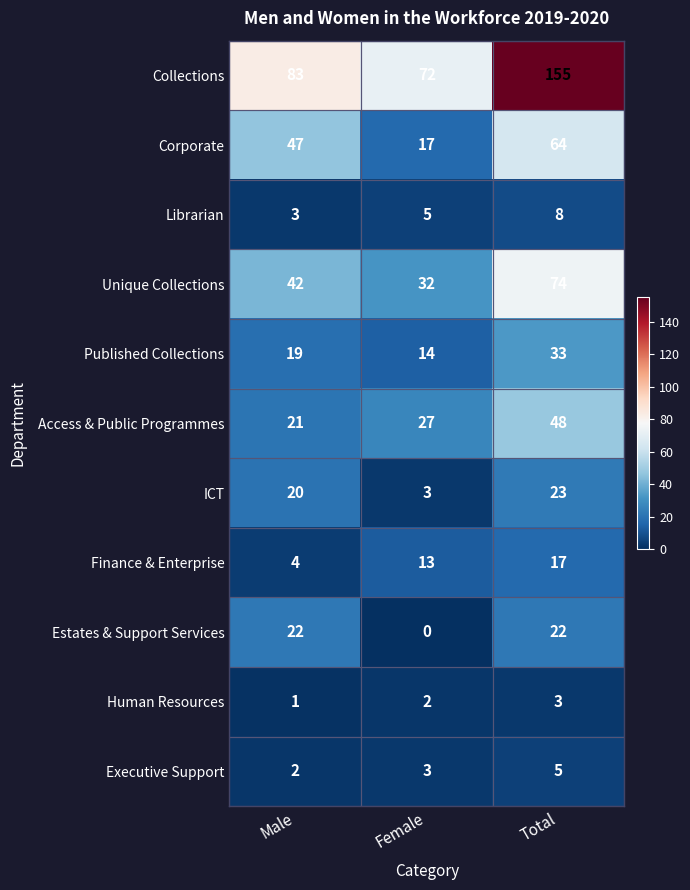

True or false: Published Collections has a value of 7 at Female.

False